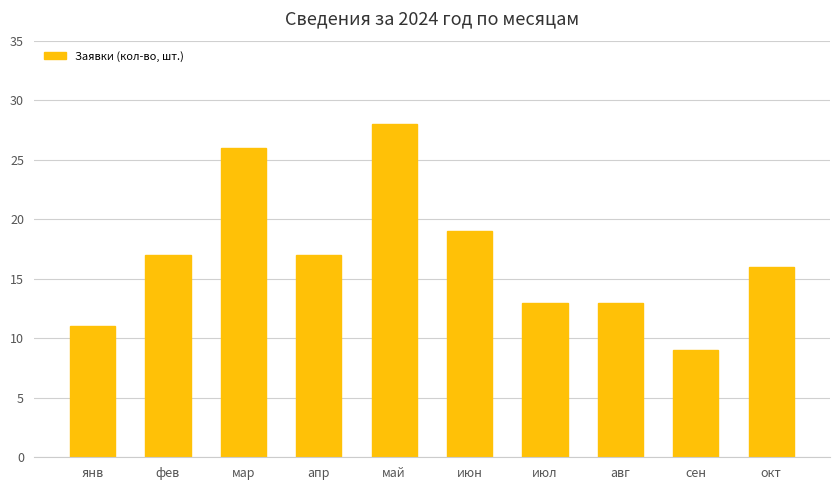

Which label corresponds to the largest value in the chart?

май